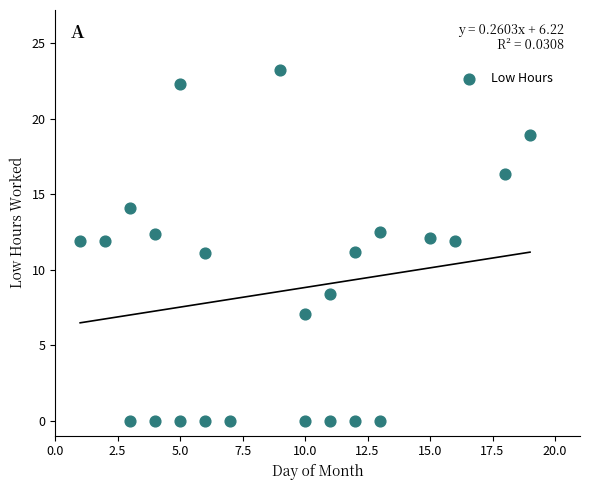

What is the range of Y values (max minus min)?

23.2